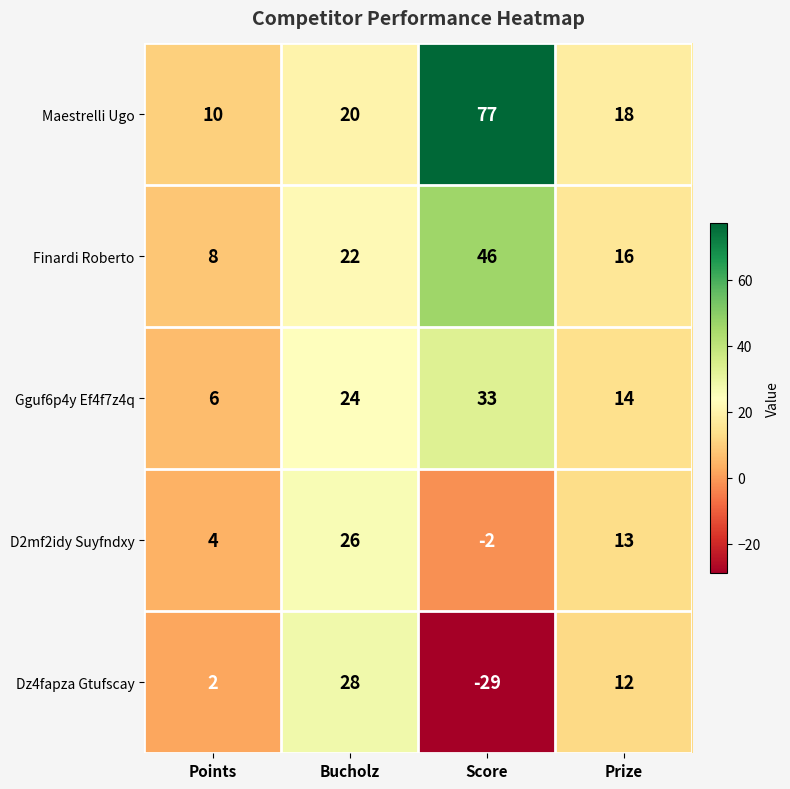

How many data points does each series have?

4